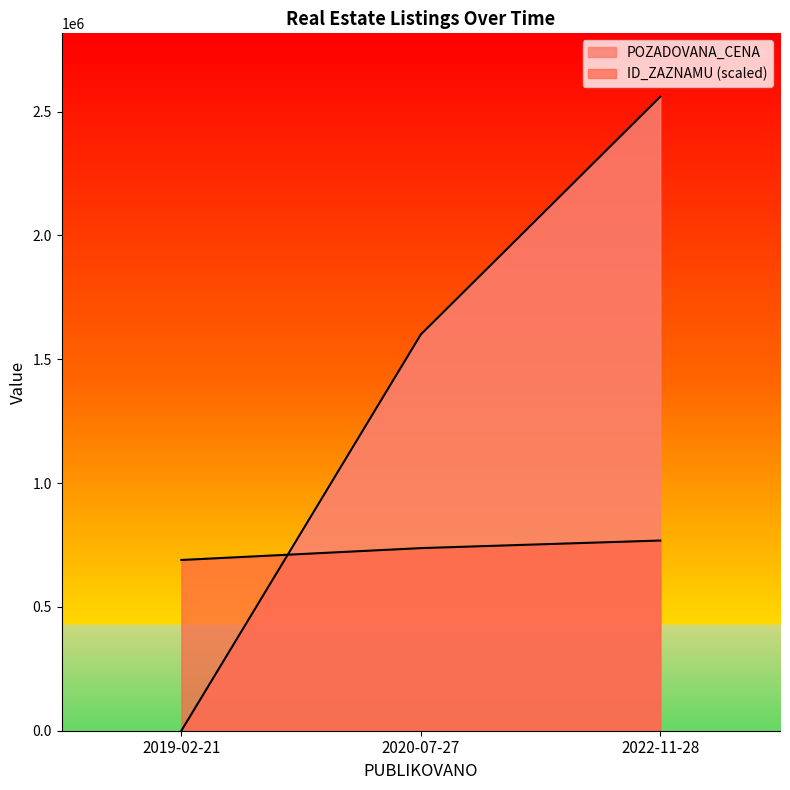

Which has a higher value, 2022-11-28 or 2020-07-27?

2022-11-28